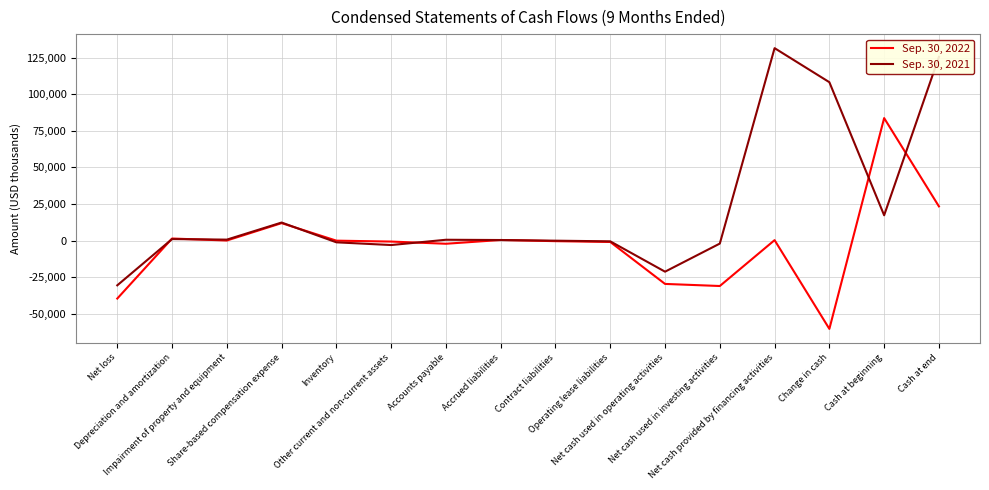

List the series in order of their peak value, lowest first.

Sep. 30, 2022, Sep. 30, 2021